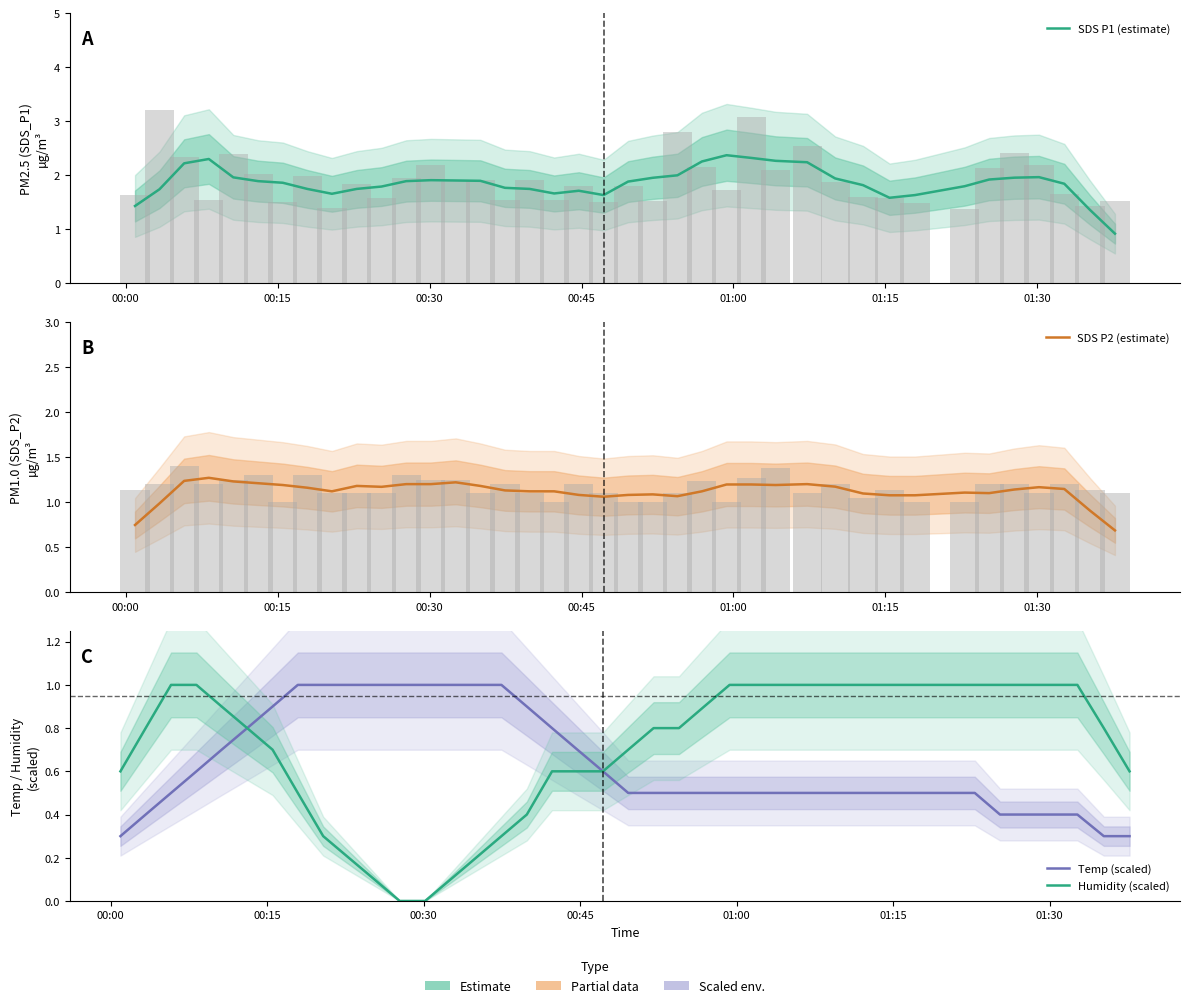

Which series has the largest range (max minus min)?

SDS P1 (estimate)